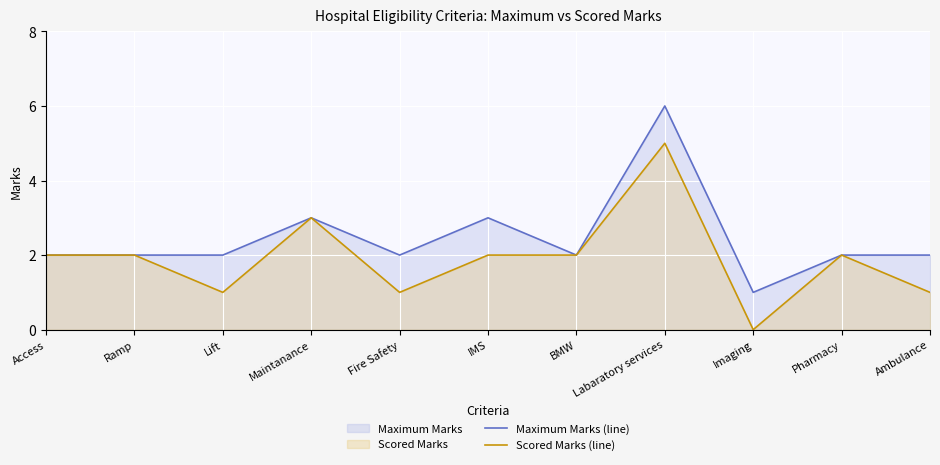

Where is the first local minimum for Scored Marks (line)?

Lift